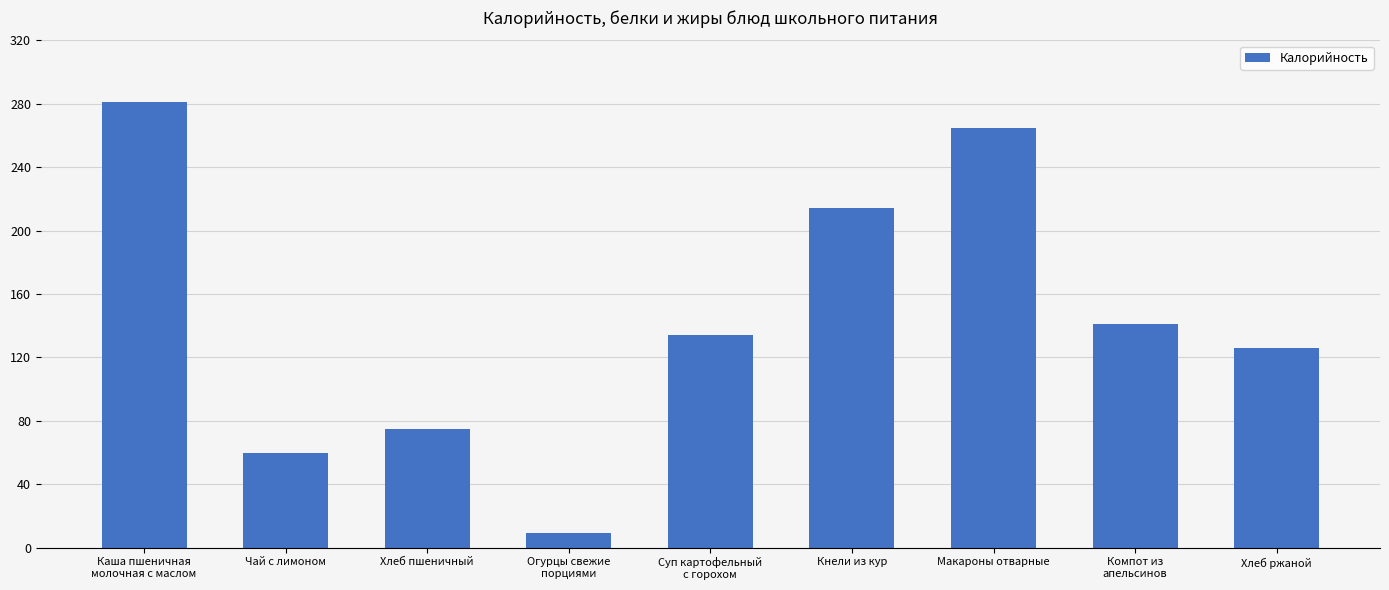

What is the label of the 9th bar from the right?

Каша пшеничная
молочная с маслом